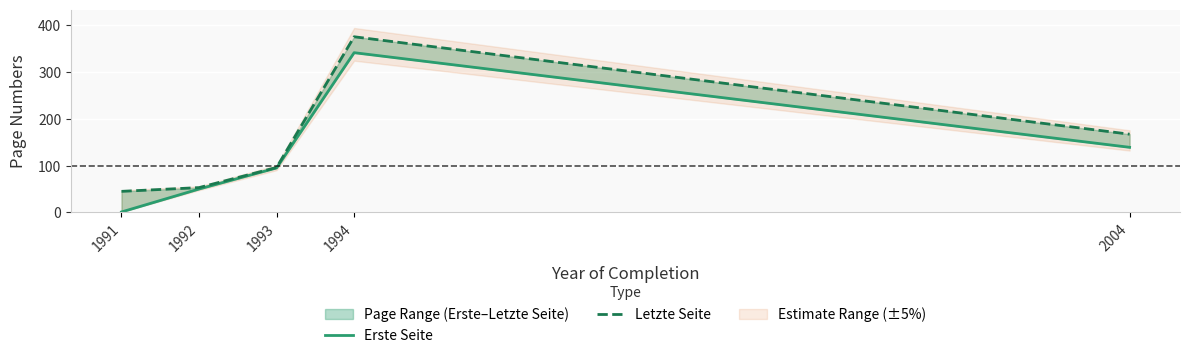

True or false: Erste Seite and Letzte Seite cross at least once.

False